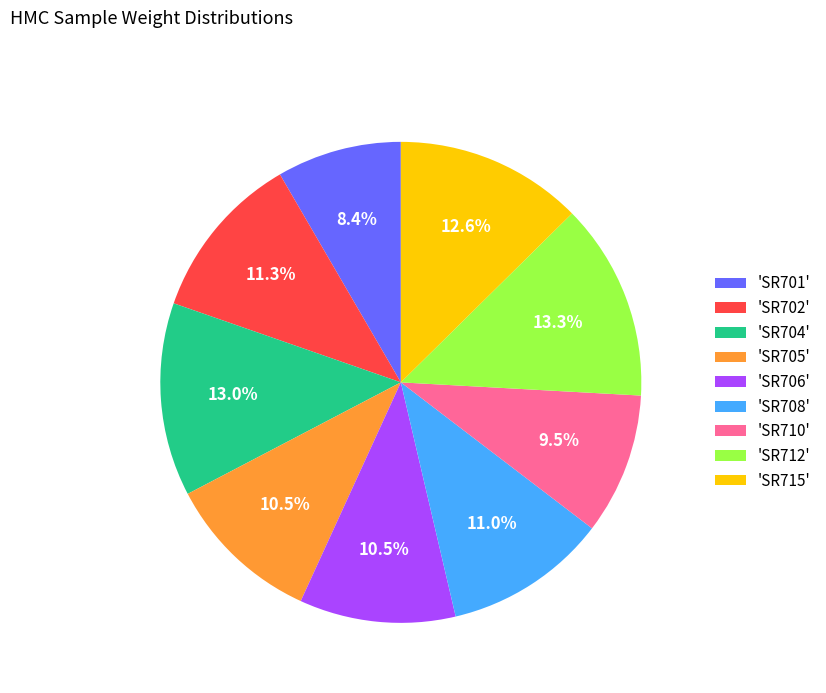

What is the ratio of the value at 'SR702' to the value at 'SR701'?

1.3